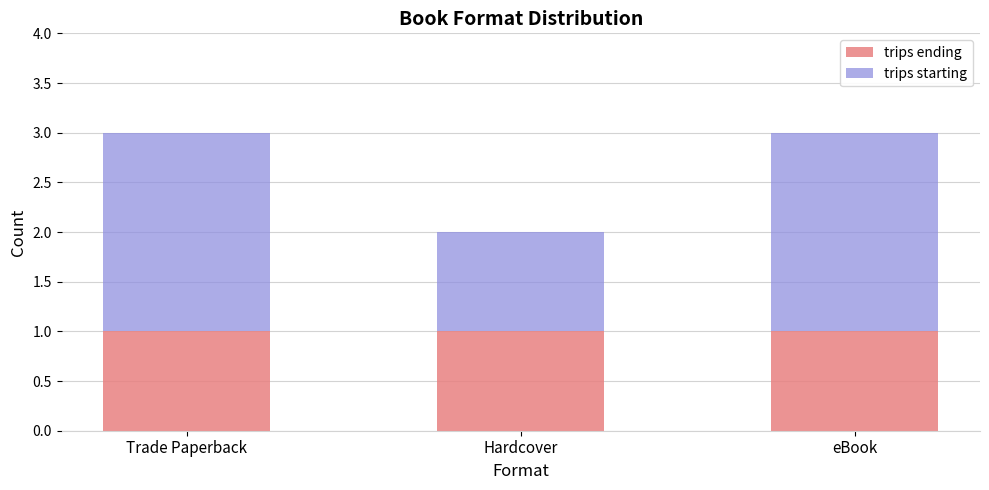

What is the sum of all trips ending values?

3